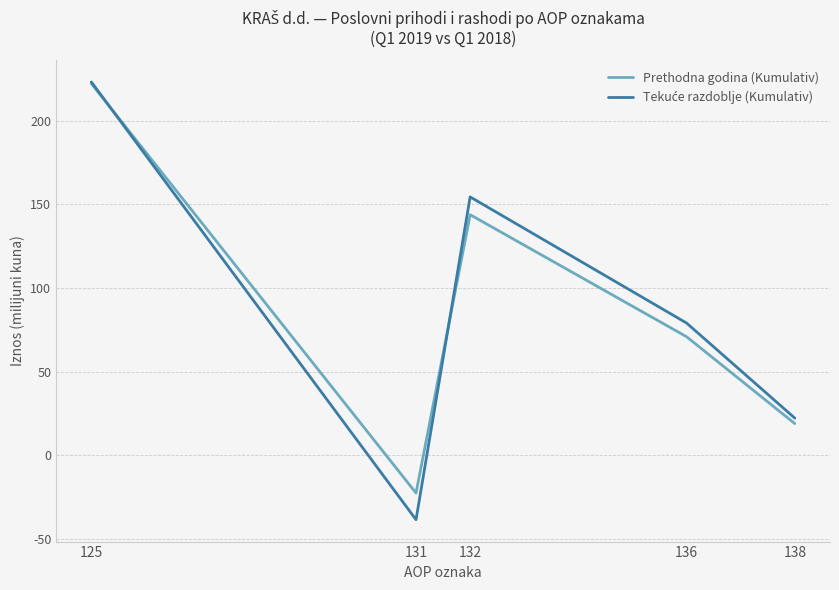

What is the lowest value of the Prethodna godina (Kumulativ) series?

-22.5